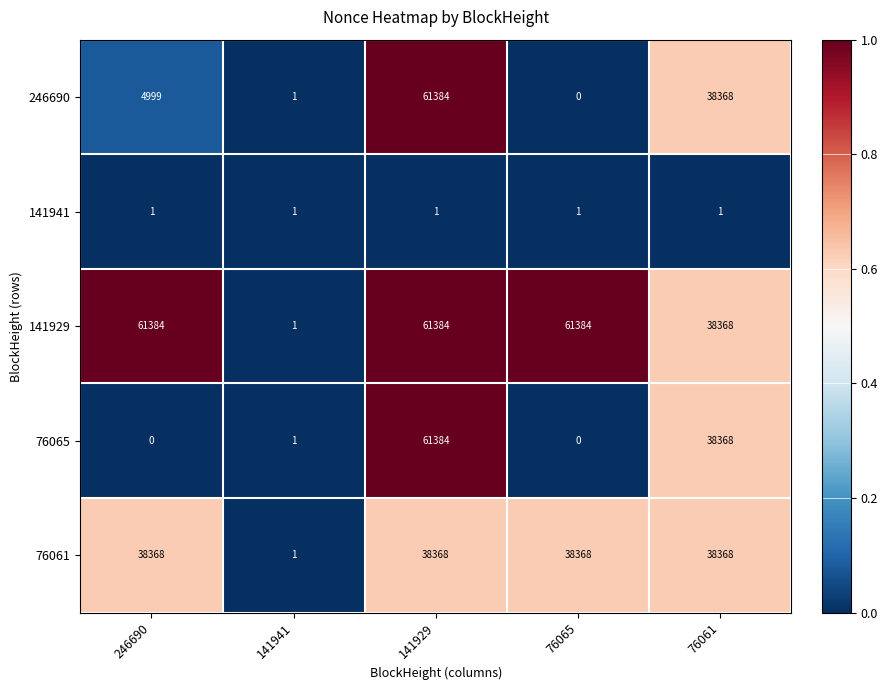

How many distinct data groups are displayed?

5